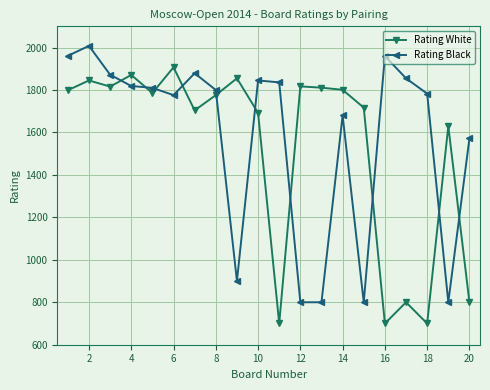

What is the greatest value displayed?

2008